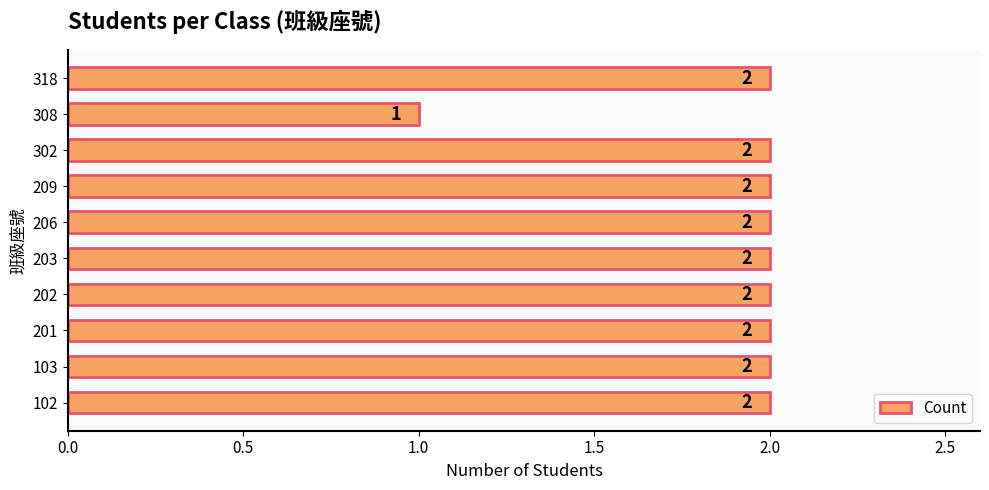

The chart shows a value of 2 at 202. True or false?

True